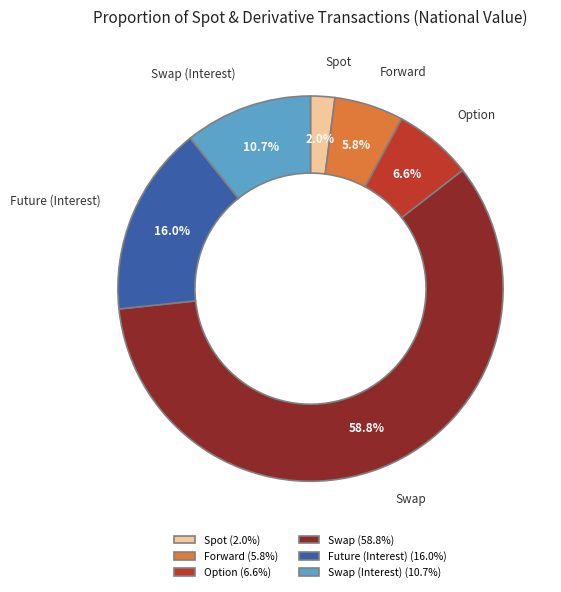

Count the number of slices in the pie.

6